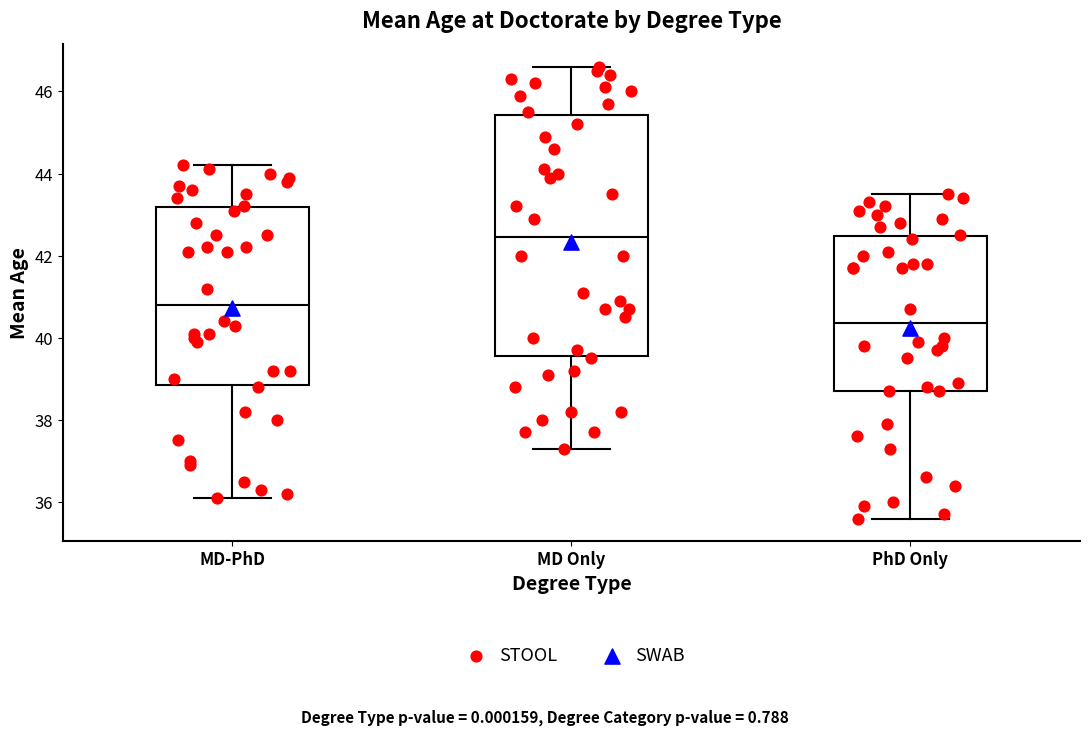

Which box has the lowest median line?

PhD Only